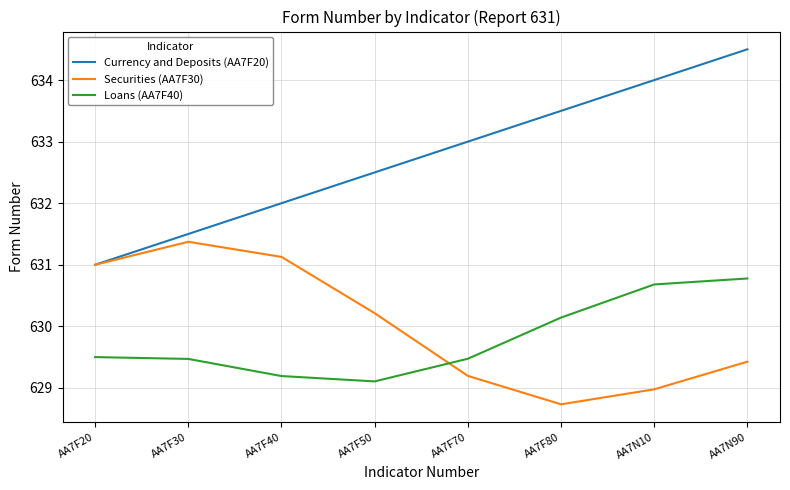

Read the Securities (AA7F30) value at AA7F70.

629.2